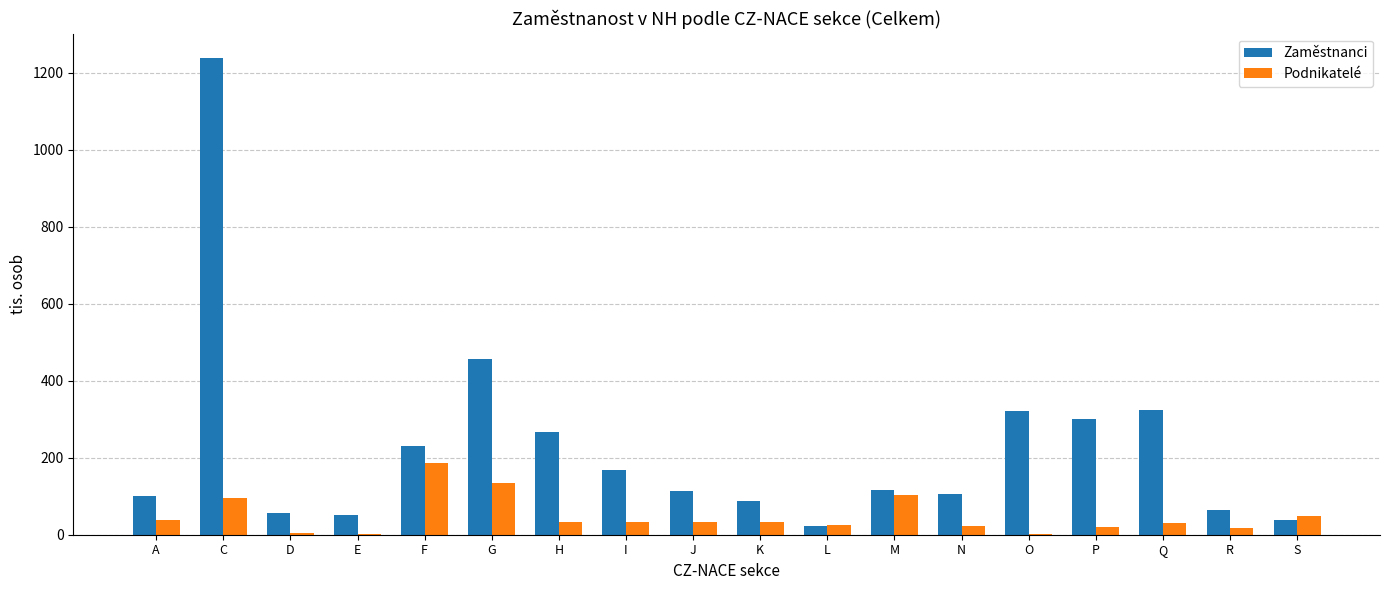

What is the sum of all Zaměstnanci values?

4065.5